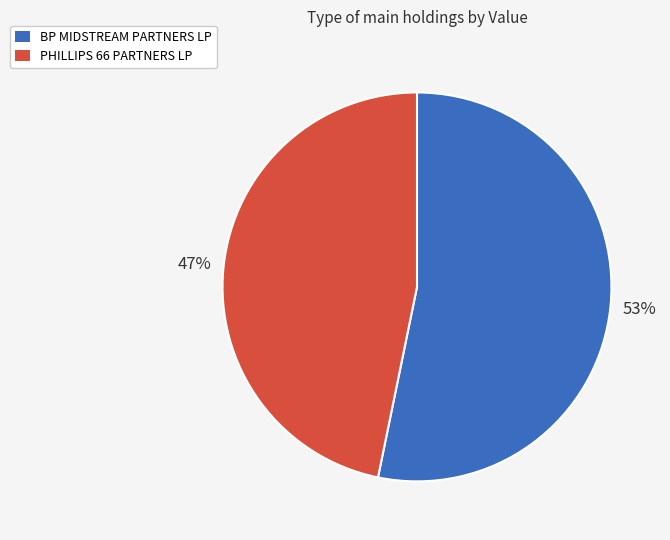

Which has a higher value, BP MIDSTREAM PARTNERS LP or PHILLIPS 66 PARTNERS LP?

BP MIDSTREAM PARTNERS LP